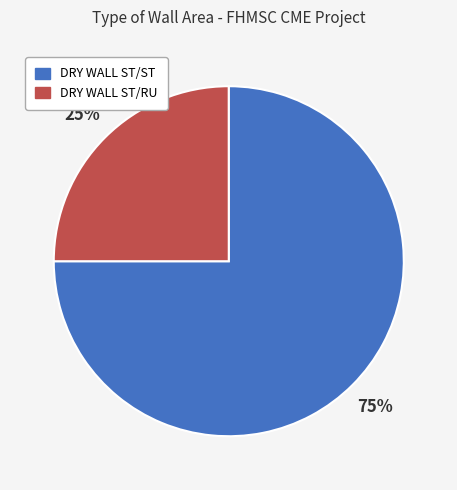

What percentage is the DRY WALL ST/ST slice, to the nearest percent?

75%